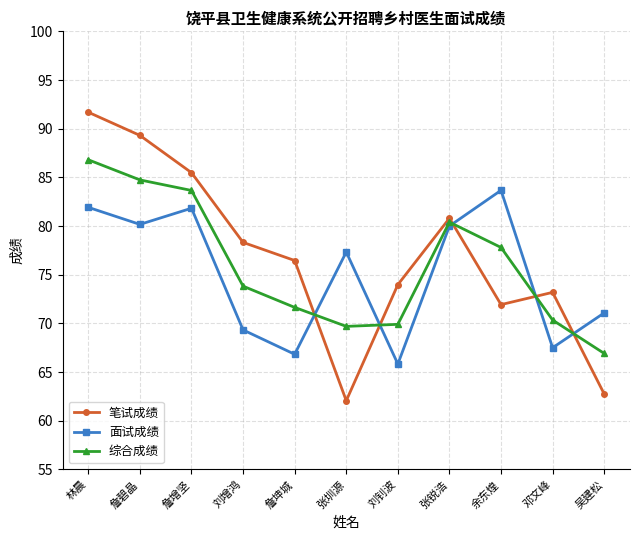

What is the smallest value displayed?

62.1